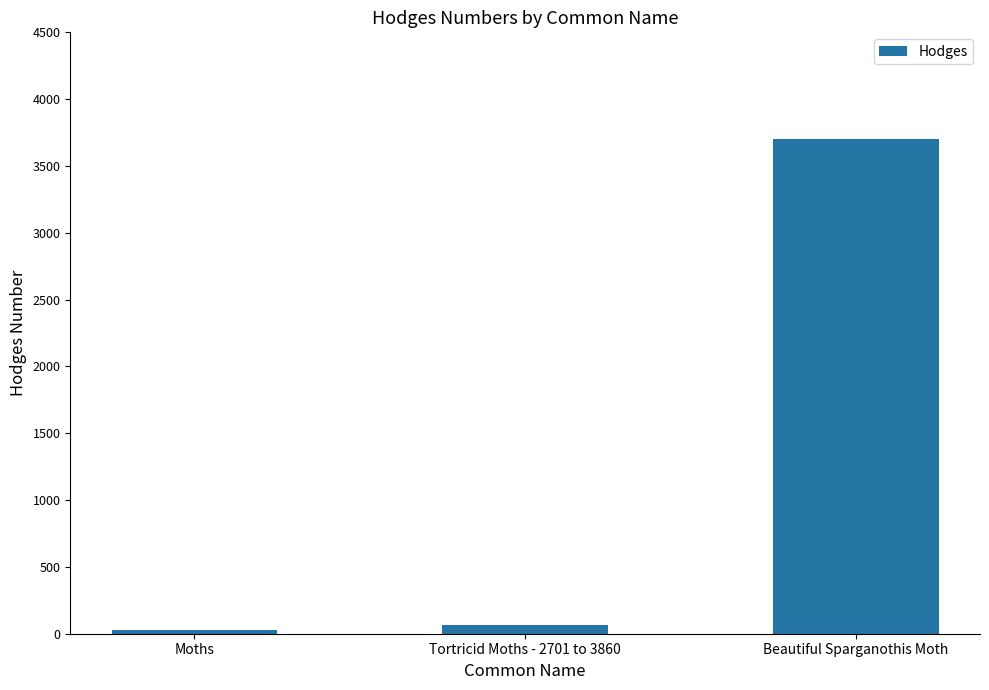

Read the value at Beautiful Sparganothis Moth.

3701.0